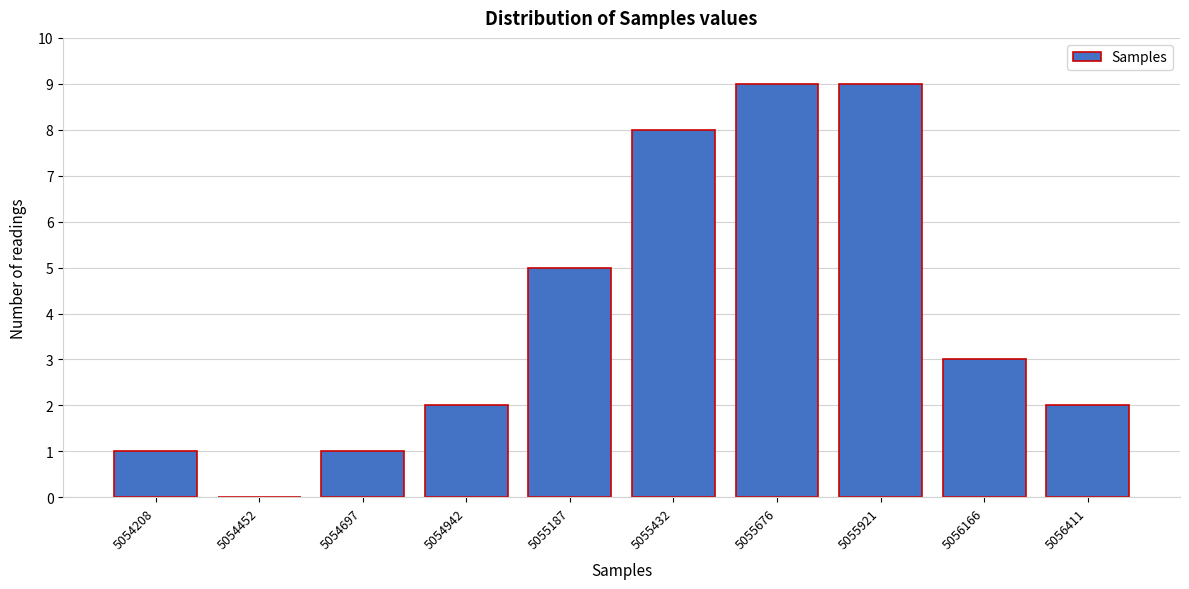

Reading right to left, what are all the values shown in this chart?

5056411=2	5056166=3	5055921=9	5055676=9	5055432=8	5055187=5	5054942=2	5054697=1	5054452=0	5054208=1